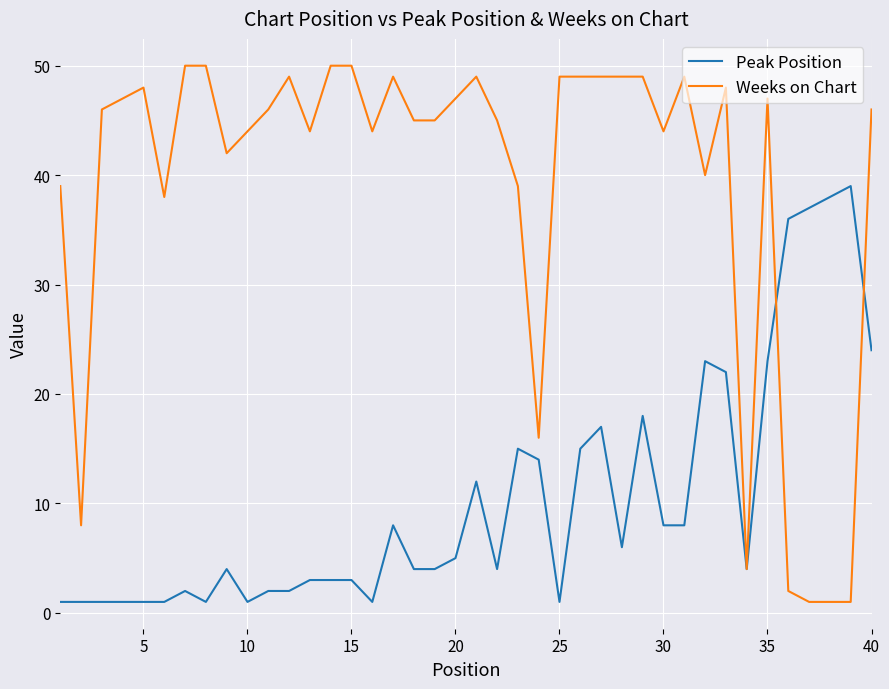

What is the maximum value for Weeks on Chart?

50